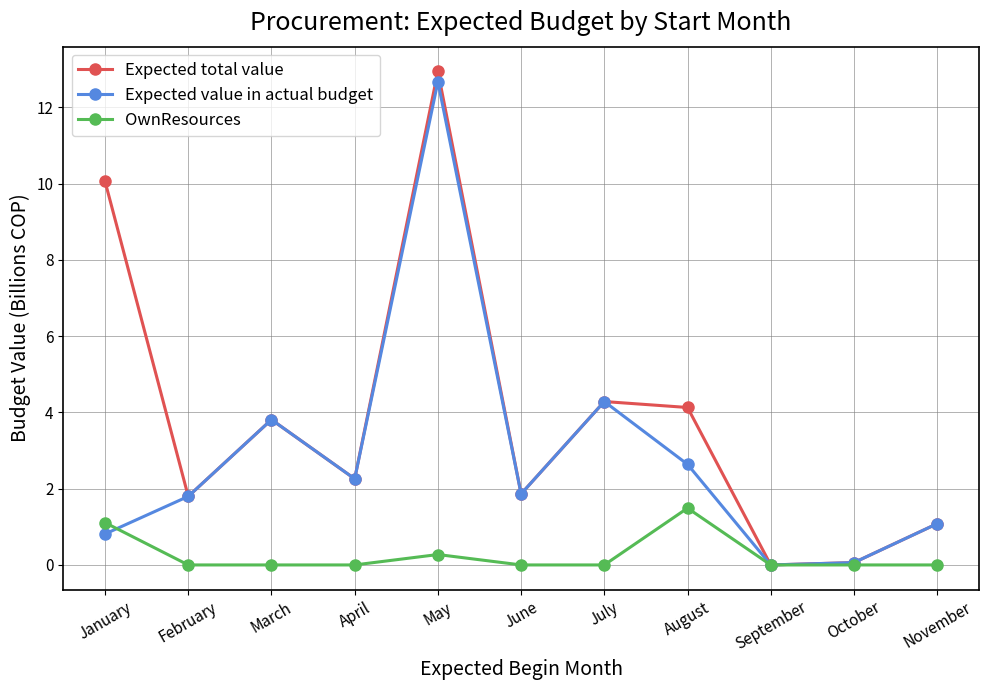

Is it true that OwnResources equals 0.0 at November?

True